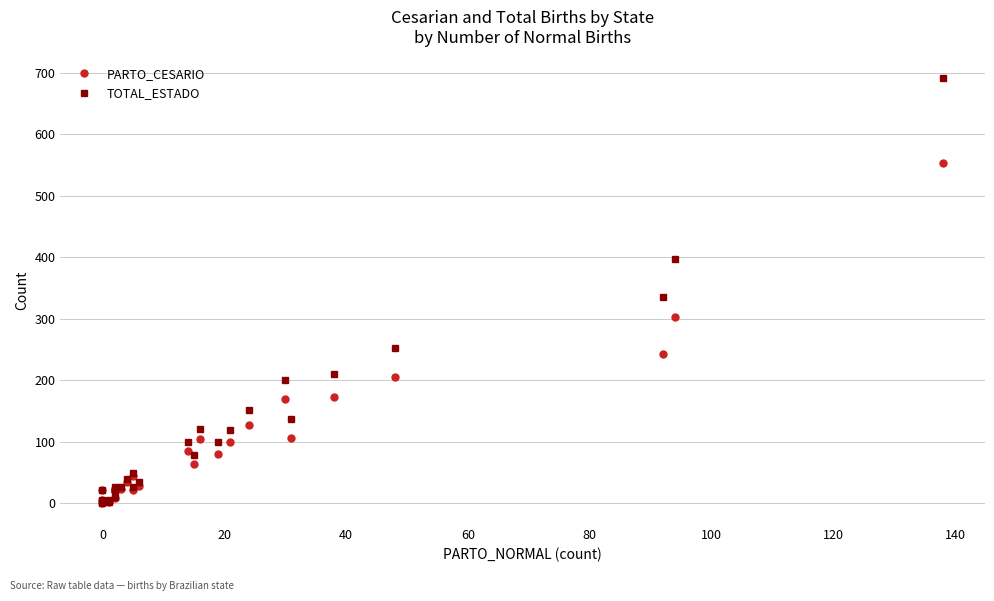

List the series in order of their peak value, lowest first.

PARTO_CESARIO, TOTAL_ESTADO